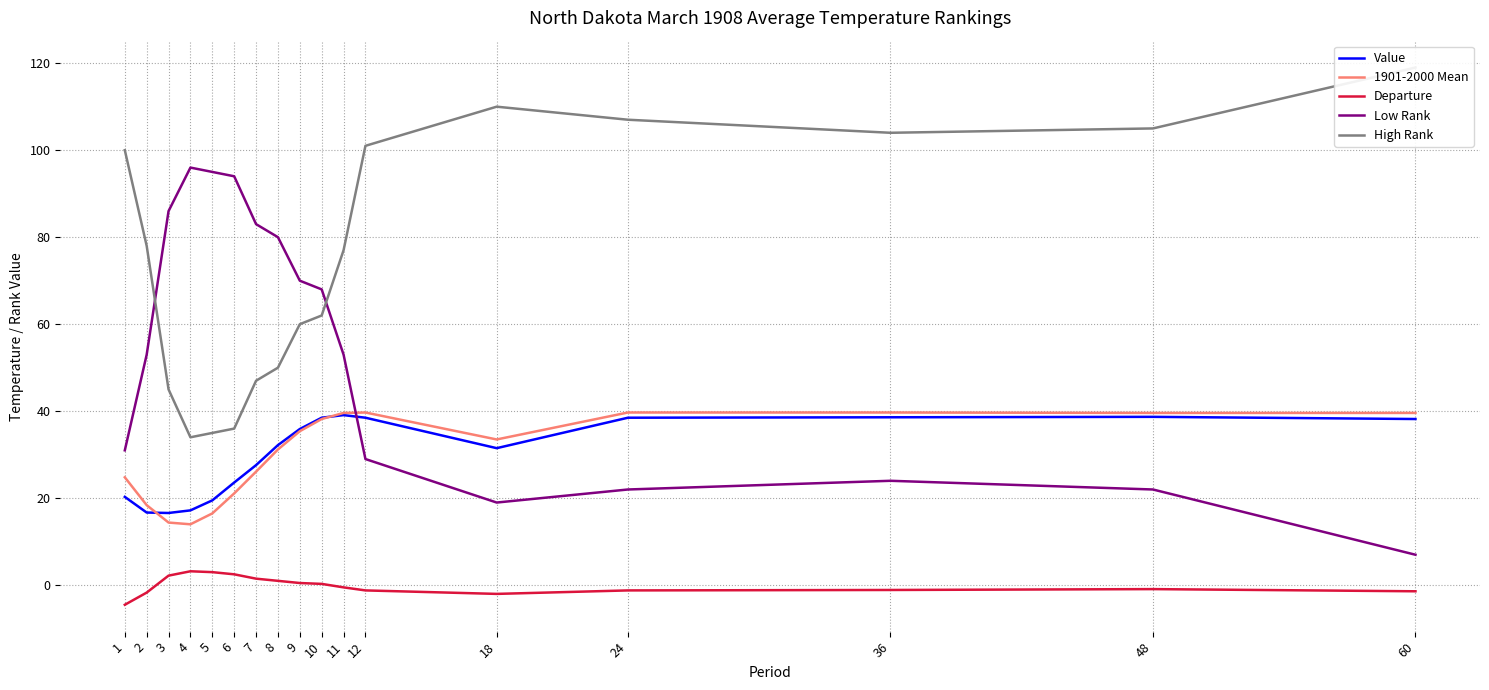

What are all the series names shown in the legend?

Value, 1901-2000 Mean, Departure, Low Rank, High Rank